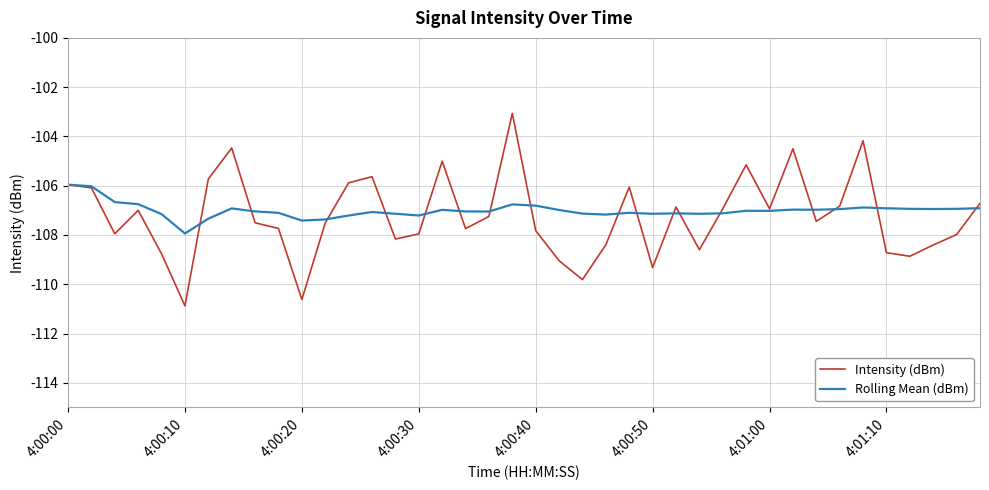

What are all the series names shown in the legend?

Intensity (dBm), Rolling Mean (dBm)